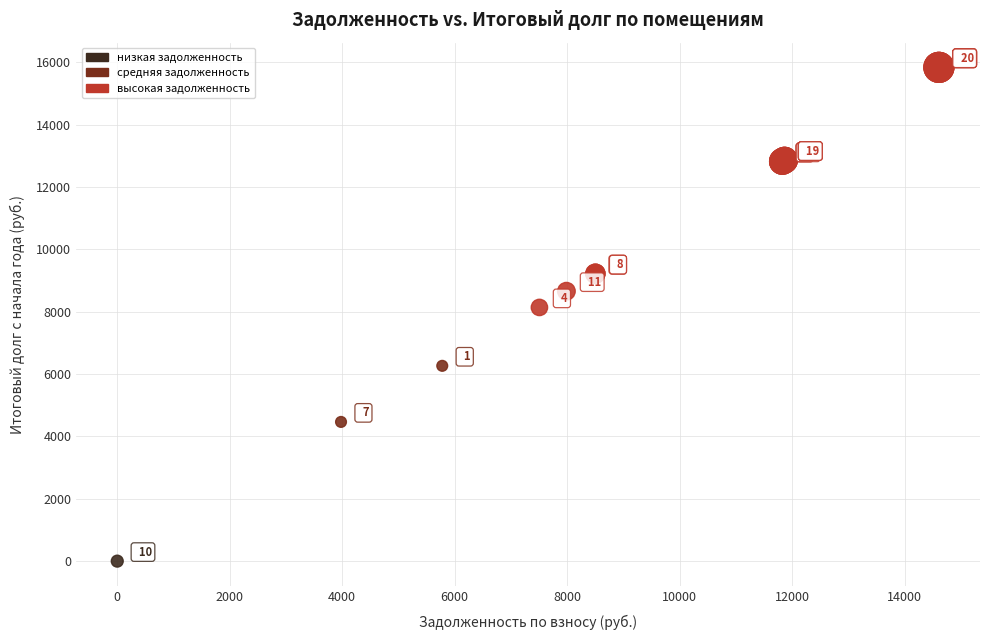

What Y value in the scatter plot is closest to 7922?

8140.6